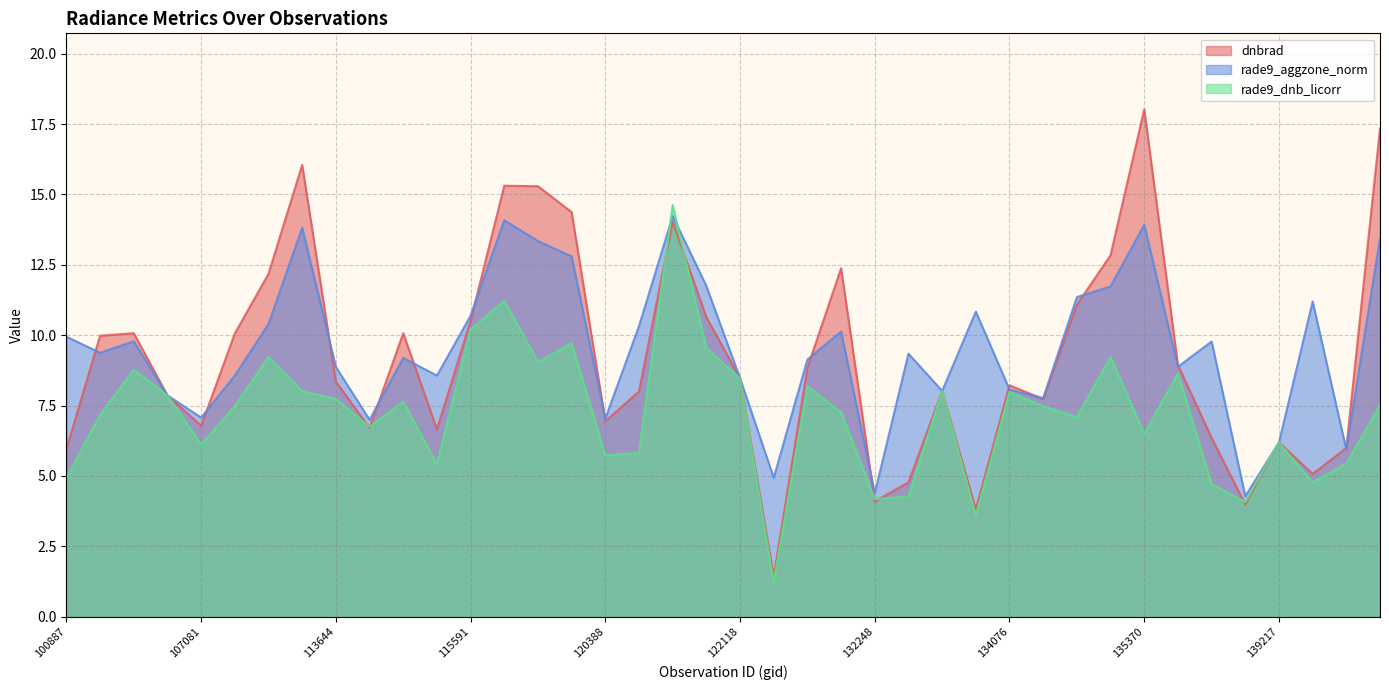

How many values in the dnbrad series exceed 8?

23